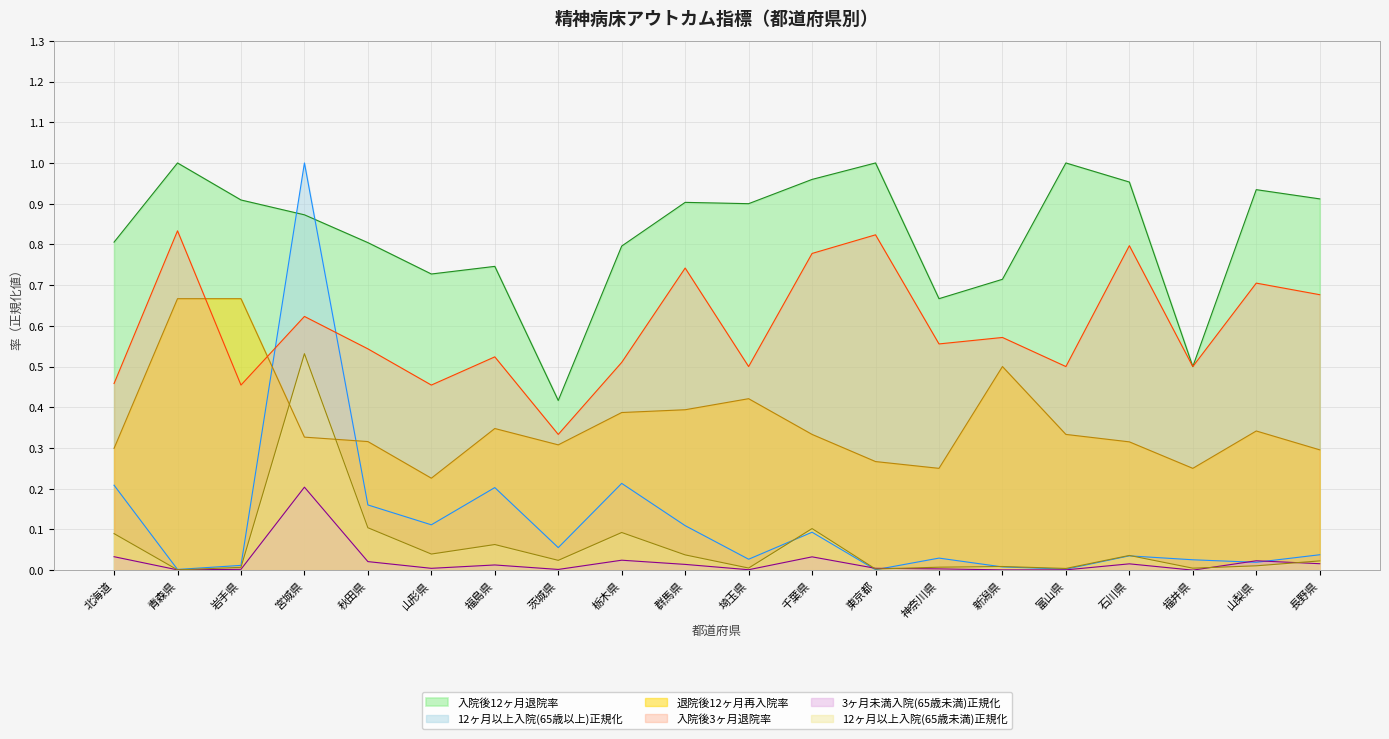

List the series in order of their peak value, lowest first.

3ヶ月未満入院(65歳未満), 12ヶ月以上入院(65歳未満), 退院後12ヶ月再入院率, 入院後3ヶ月退院率, 入院後12ヶ月退院率, 12ヶ月以上入院(65歳以上)